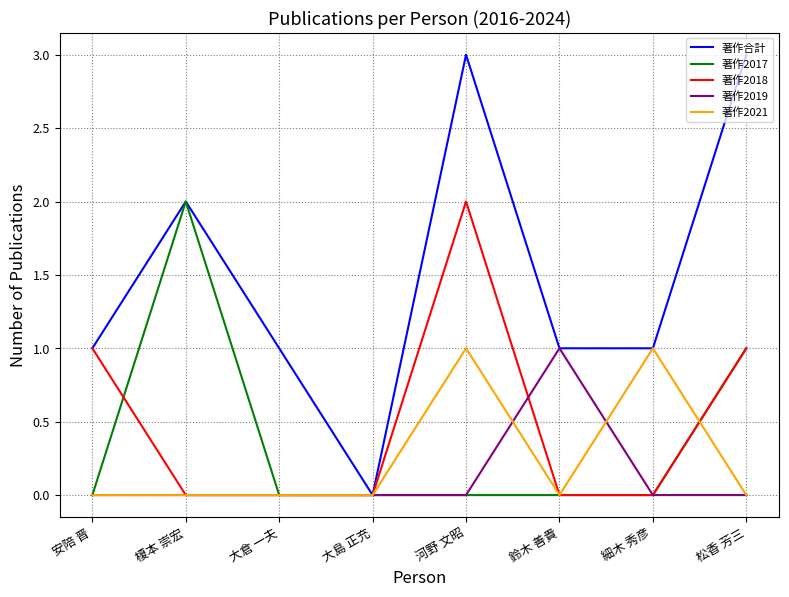

How many distinct data groups are displayed?

5